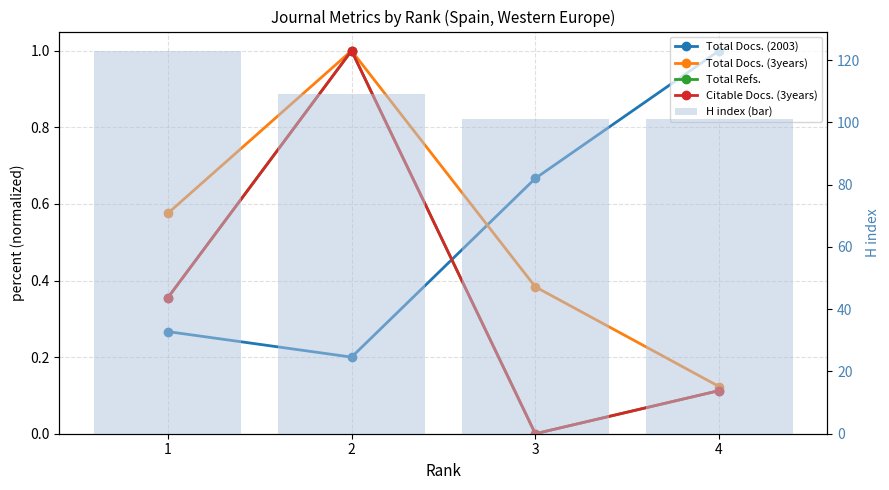

How many groups of bars are there?

4